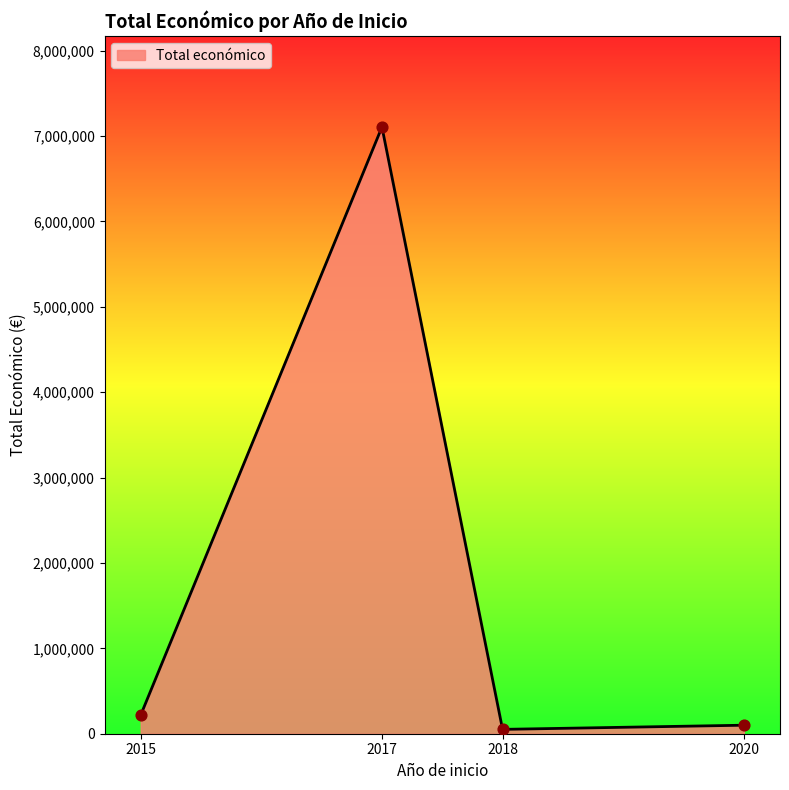

Between 2017 and 2015, which is larger?

2017